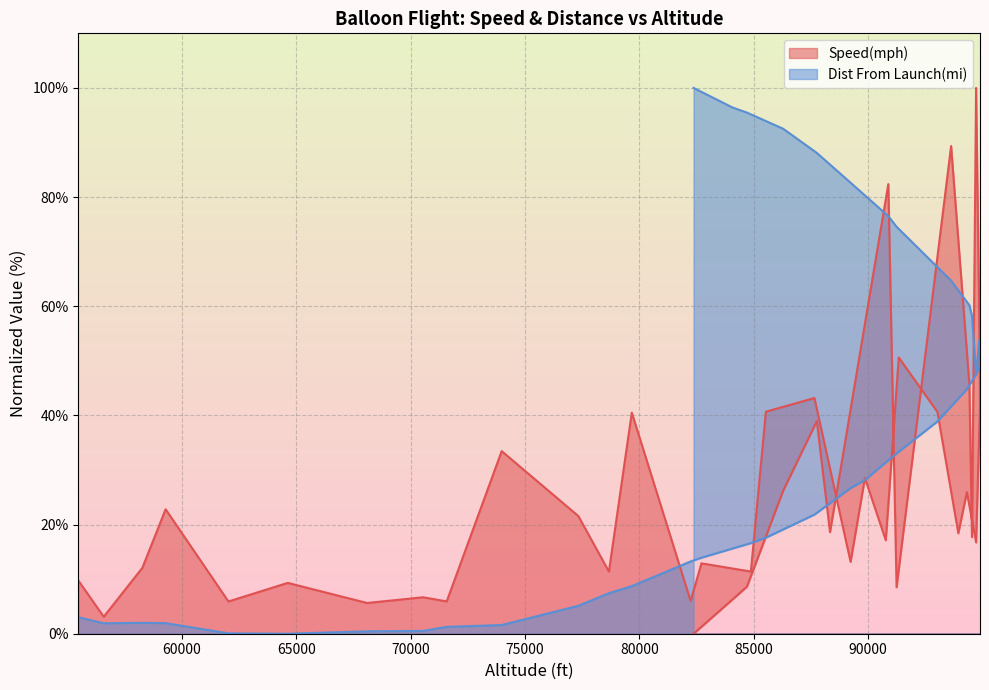

What are all the series names shown in the legend?

Speed(mph), Dist From Launch(mi)